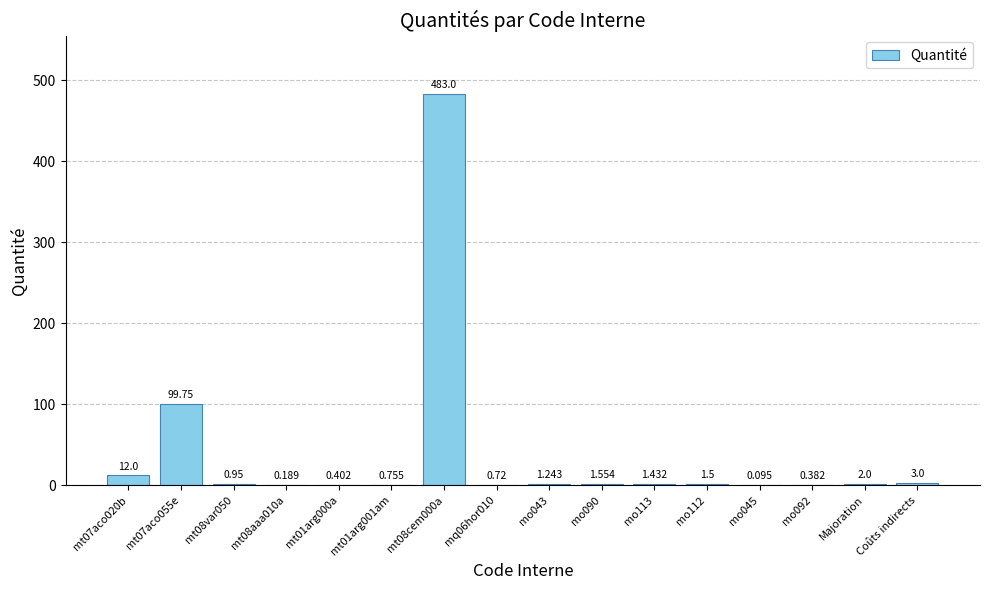

What is the minimum value shown in the chart?

0.1